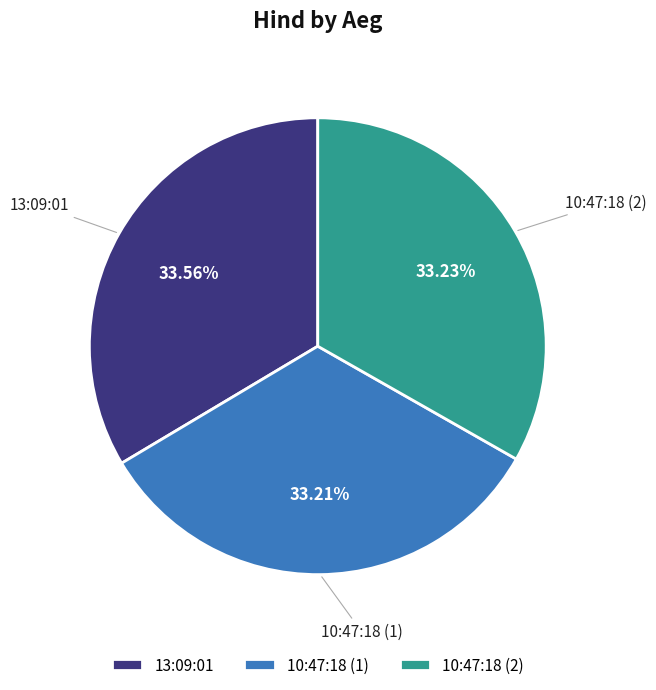

How many slices are in this pie chart?

3